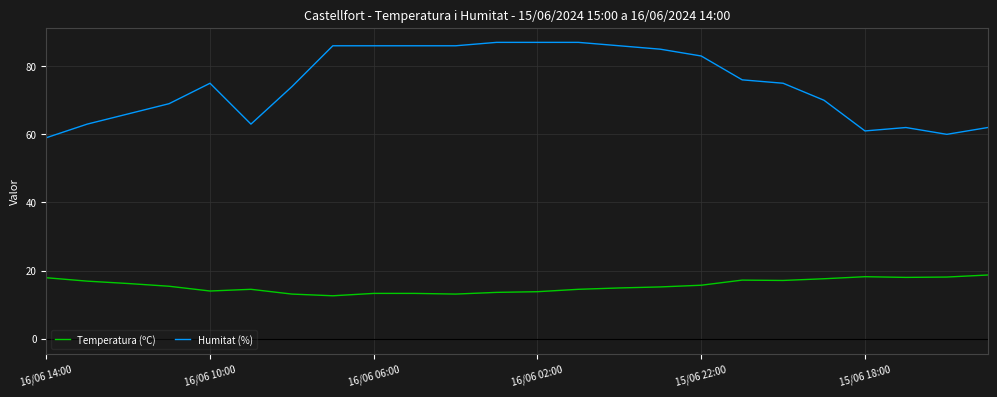

Is this an area chart (filled region under the line)?

No